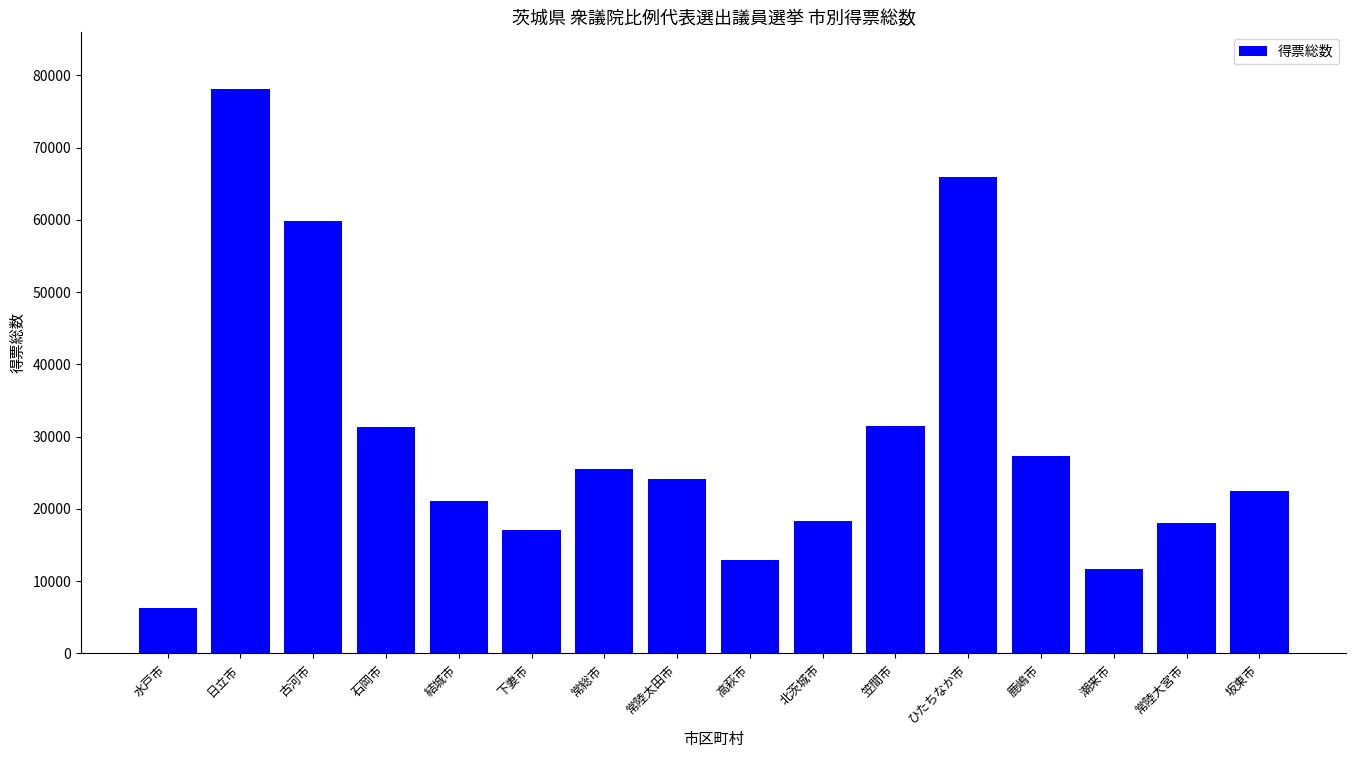

What is the label of the 12th bar from the right?

結城市